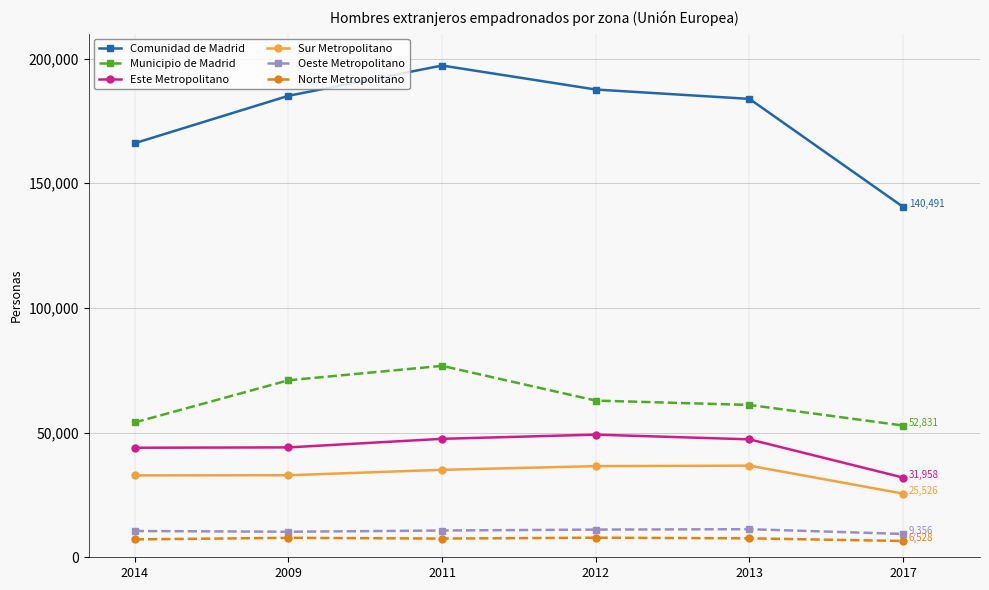

Which series has the largest range (max minus min)?

Comunidad de Madrid